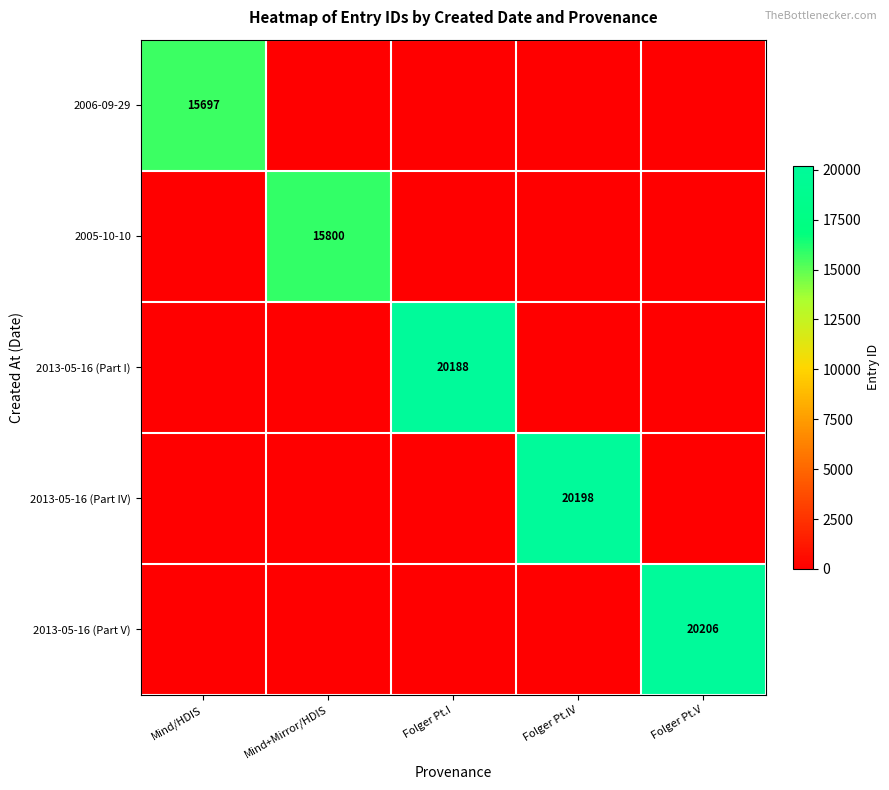

True or false: 2013-05-16 (Part I) has a value of 34583 at Folger Pt.I.

False